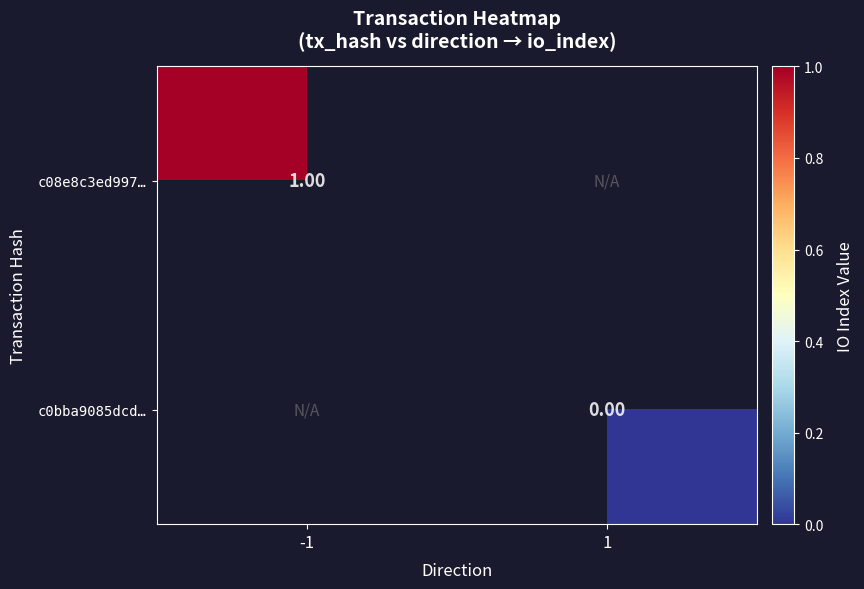

Is the value of c08e8c3ed997… at -1 greater than the value of c0bba9085dcd… at -1?

No